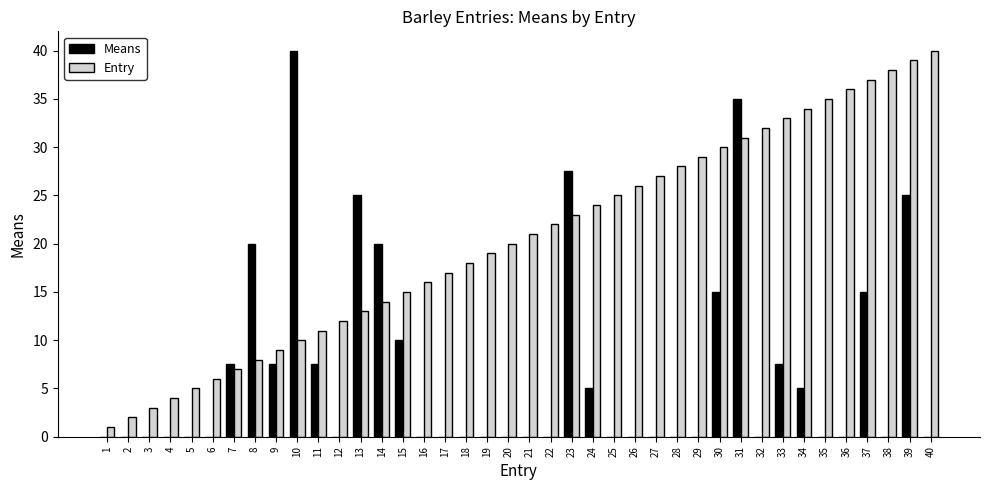

Reading left to right, what are all the values shown in this chart?

Means: 1=0.0	2=0.0	3=0.0	4=0.0	5=0.0	6=0.0	7=7.5	8=20.0	9=7.5	10=40.0	11=7.5	12=0.0	13=25.0	14=20.0	15=10.0	16=0.0	17=0.0	18=0.0	19=0.0	20=0.0	21=0.0	22=0.0	23=27.5	24=5.0	25=0.0	26=0.0	27=0.0	28=0.0	29=0.0	30=15.0	31=35.0	32=0.0	33=7.5	34=5.0	35=0.0	36=0.0	37=15.0	38=0.0	39=25.0	40=0.0
Entry: 1=1.0	2=2.0	3=3.0	4=4.0	5=5.0	6=6.0	7=7.0	8=8.0	9=9.0	10=10.0	11=11.0	12=12.0	13=13.0	14=14.0	15=15.0	16=16.0	17=17.0	18=18.0	19=19.0	20=20.0	21=21.0	22=22.0	23=23.0	24=24.0	25=25.0	26=26.0	27=27.0	28=28.0	29=29.0	30=30.0	31=31.0	32=32.0	33=33.0	34=34.0	35=35.0	36=36.0	37=37.0	38=38.0	39=39.0	40=40.0